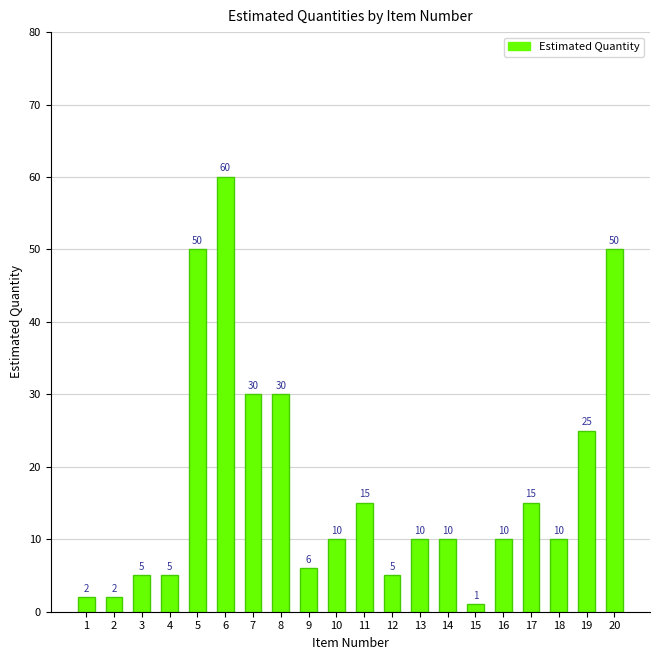

Count the number of categories in the chart.

20